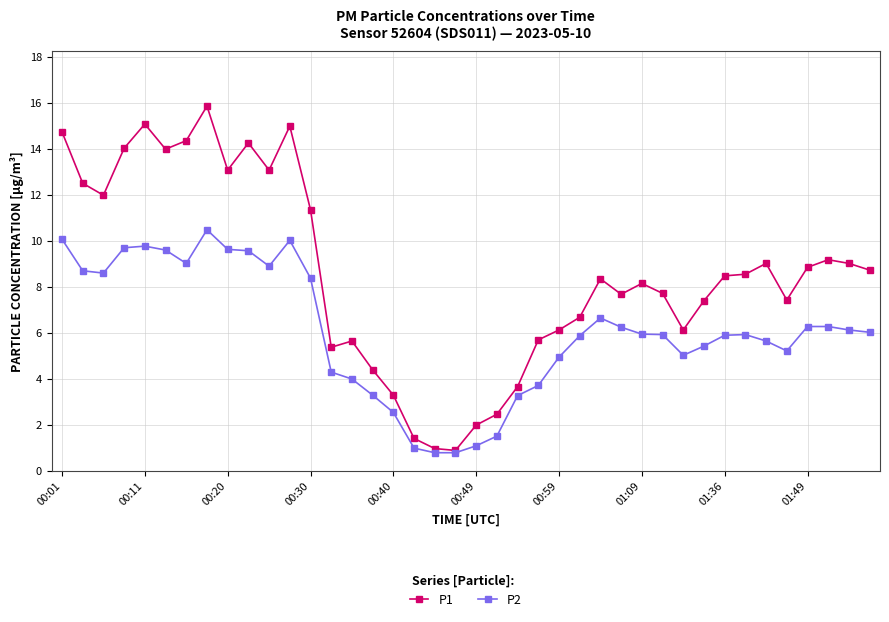

Which series has the largest total across all categories?

P1